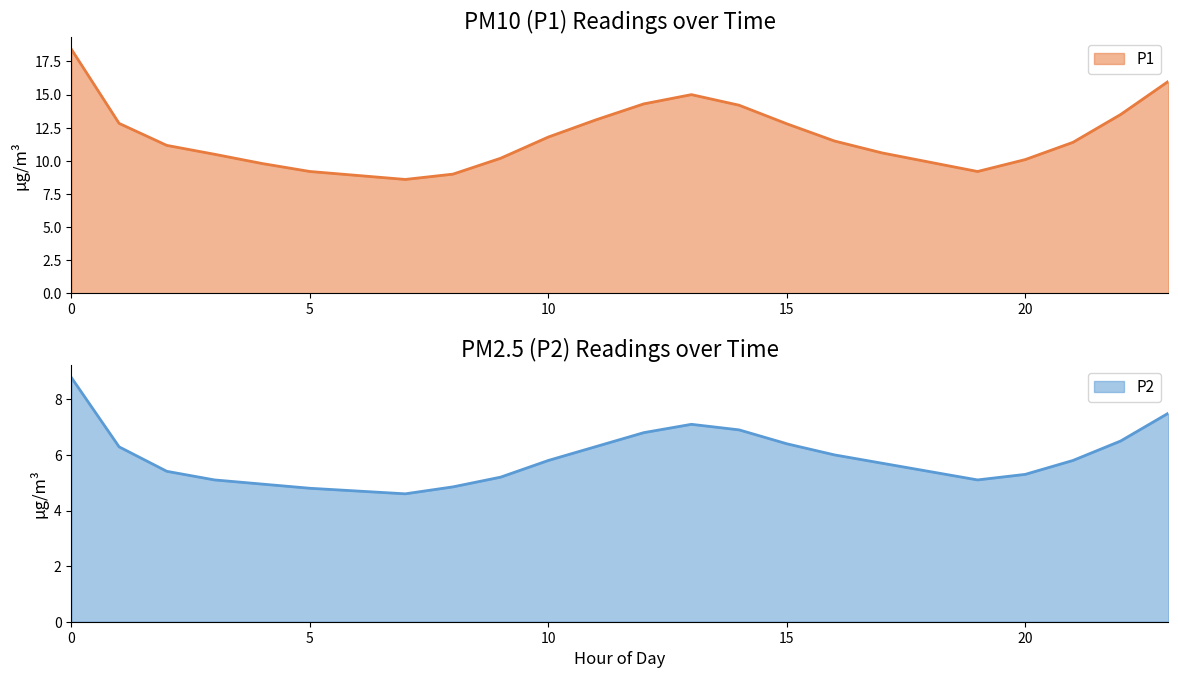

What is the highest value of the P1 series?

18.4